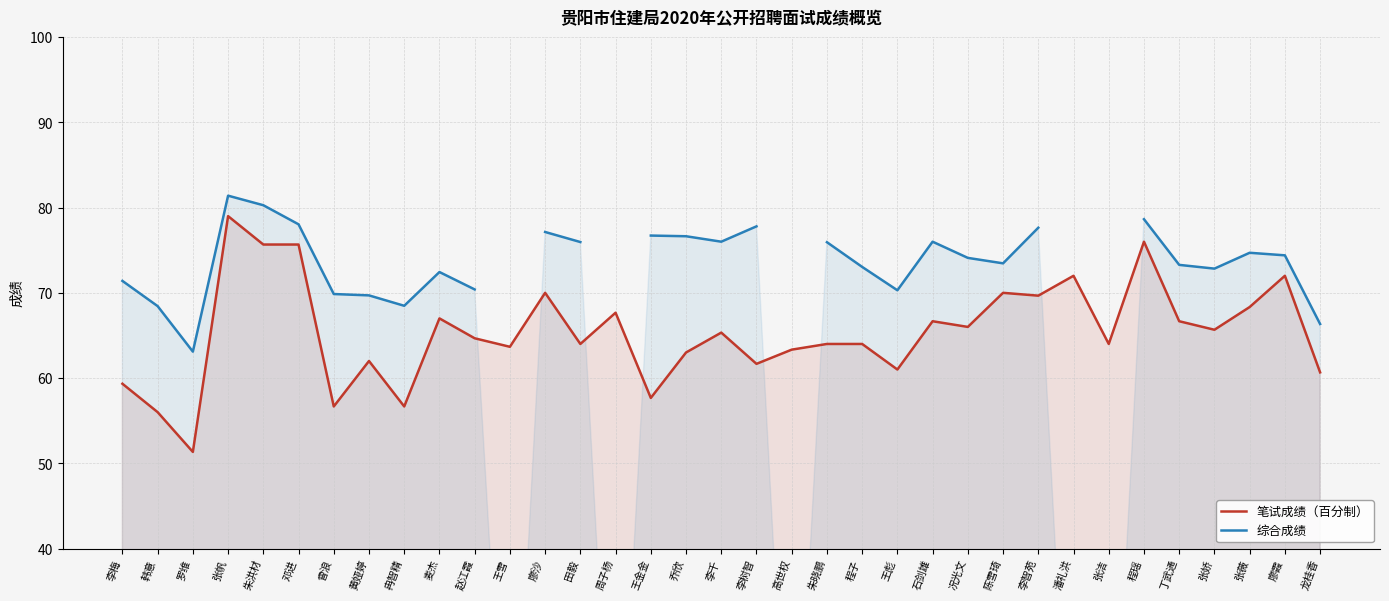

What is the maximum value for 综合成绩?

81.4